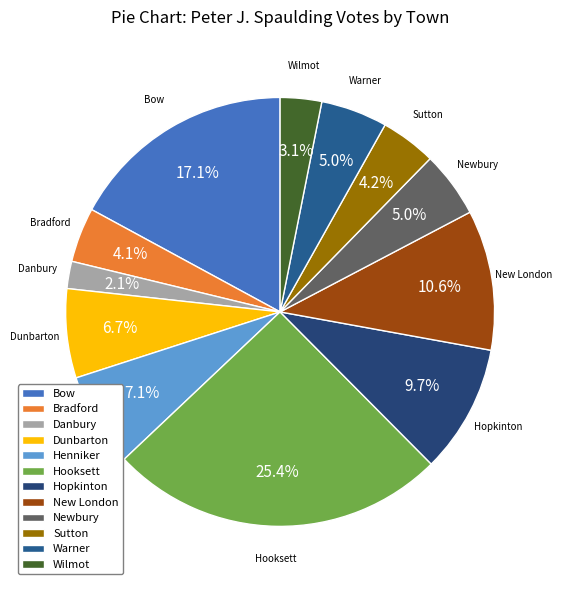

Which category has the biggest portion of the pie?

Hooksett